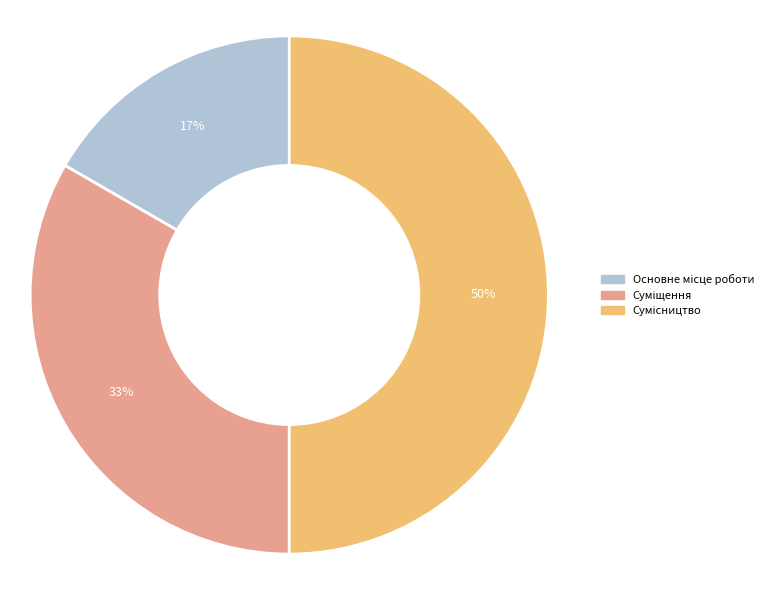

How many slices are in this pie chart?

3